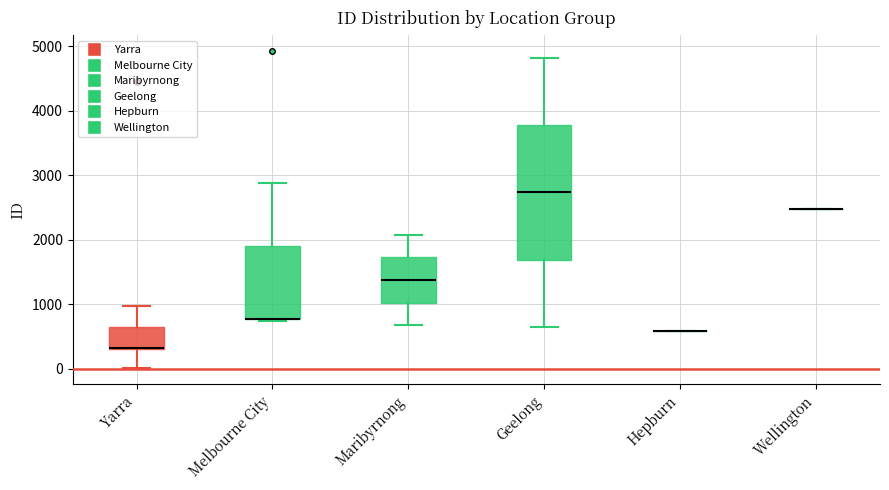

Reading left to right, read every box against the y-axis: the position of its median line, the range the box covers, and the ends of its whiskers. The values are not printed on the chart, so give them approximately, as read against the axis.

Yarra: median 300 (drawn on the box's lower edge), box 300 to 600, whiskers 0 to 1000
Melbourne City: median 800 (drawn on the box's lower edge), box 800 to 1900, whiskers 700 to 2900
Maribyrnong: median 1400, box 1000 to 1700, whiskers 700 to 2100
Geelong: median 2700, box 1700 to 3800, whiskers 600 to 4800
Hepburn: box collapsed to a line at 600, whiskers 600 to 600
Wellington: box collapsed to a line at 2500, whiskers 2500 to 2500